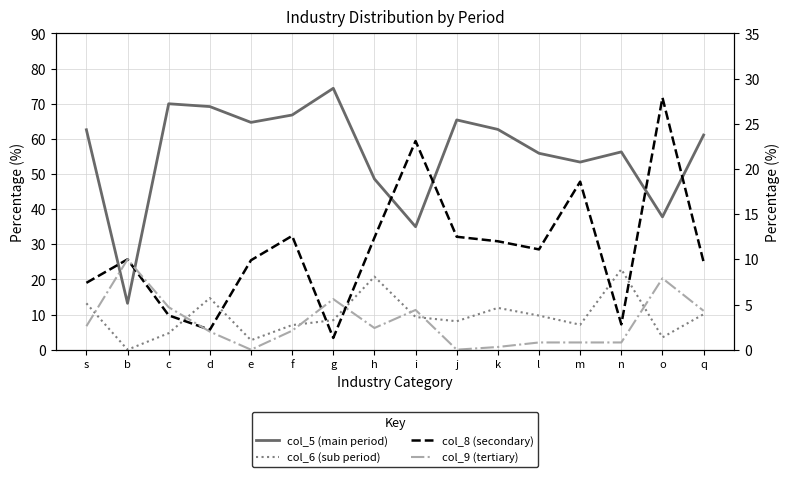

Reading left to right, list all the values displayed in this chart.

col_5 (main period): 62.6	13.2	70.0	69.2	64.7	66.8	74.4	48.6	35.0	65.4	62.7	55.9	53.4	56.3	37.8	61.1
col_6 (sub period): 13.2	0.0	4.7	14.7	2.7	7.0	8.4	20.8	9.3	8.1	11.9	9.7	7.1	22.9	3.5	10.1
col_8 (secondary): 7.4	10.0	3.8	2.2	9.9	12.6	1.3	12.4	23.1	12.5	12.0	11.1	18.6	2.8	27.9	9.7
col_9 (tertiary): 2.6	10.0	4.7	2.0	0.0	2.1	5.6	2.4	4.4	0.0	0.3	0.8	0.8	0.8	7.9	4.3